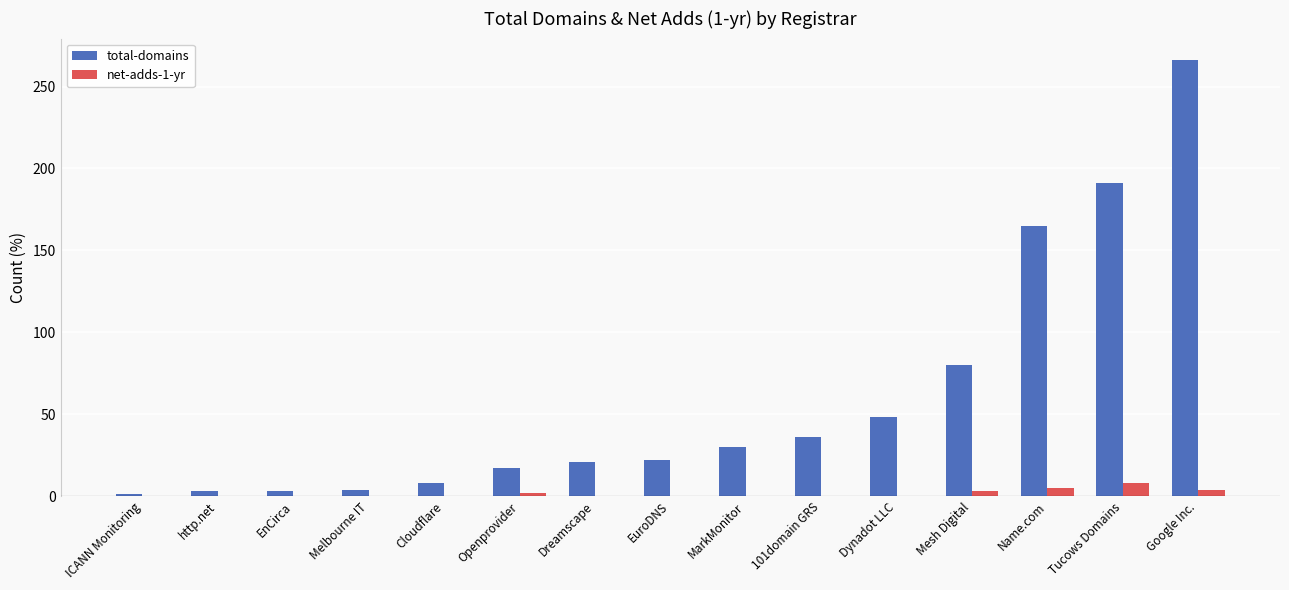

At which label does total-domains reach its peak?

Google Inc.